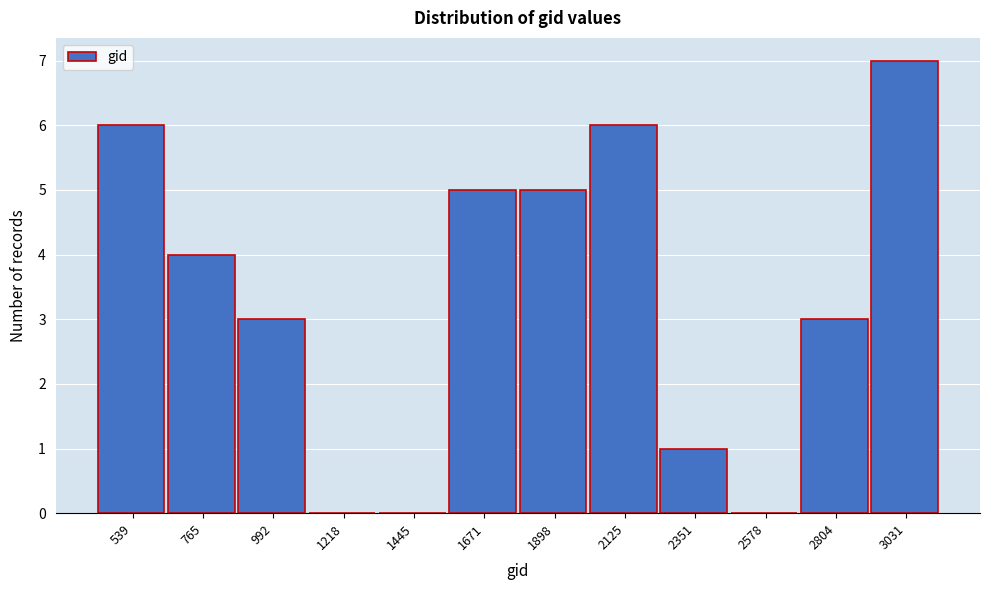

Reading right to left, list all the values displayed in this chart.

3031=7	2804=3	2578=0	2351=1	2125=6	1898=5	1671=5	1445=0	1218=0	992=3	765=4	539=6